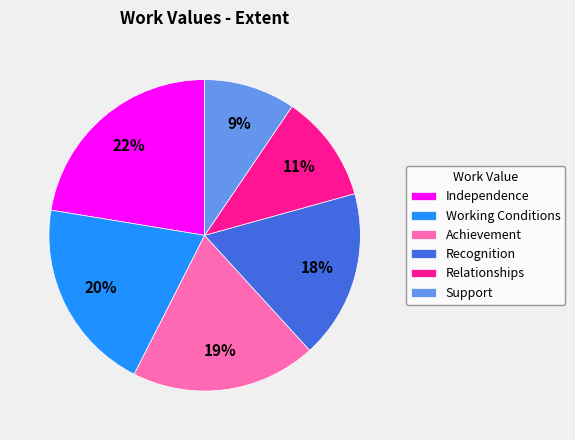

Between Support and Working Conditions, which is larger?

Working Conditions